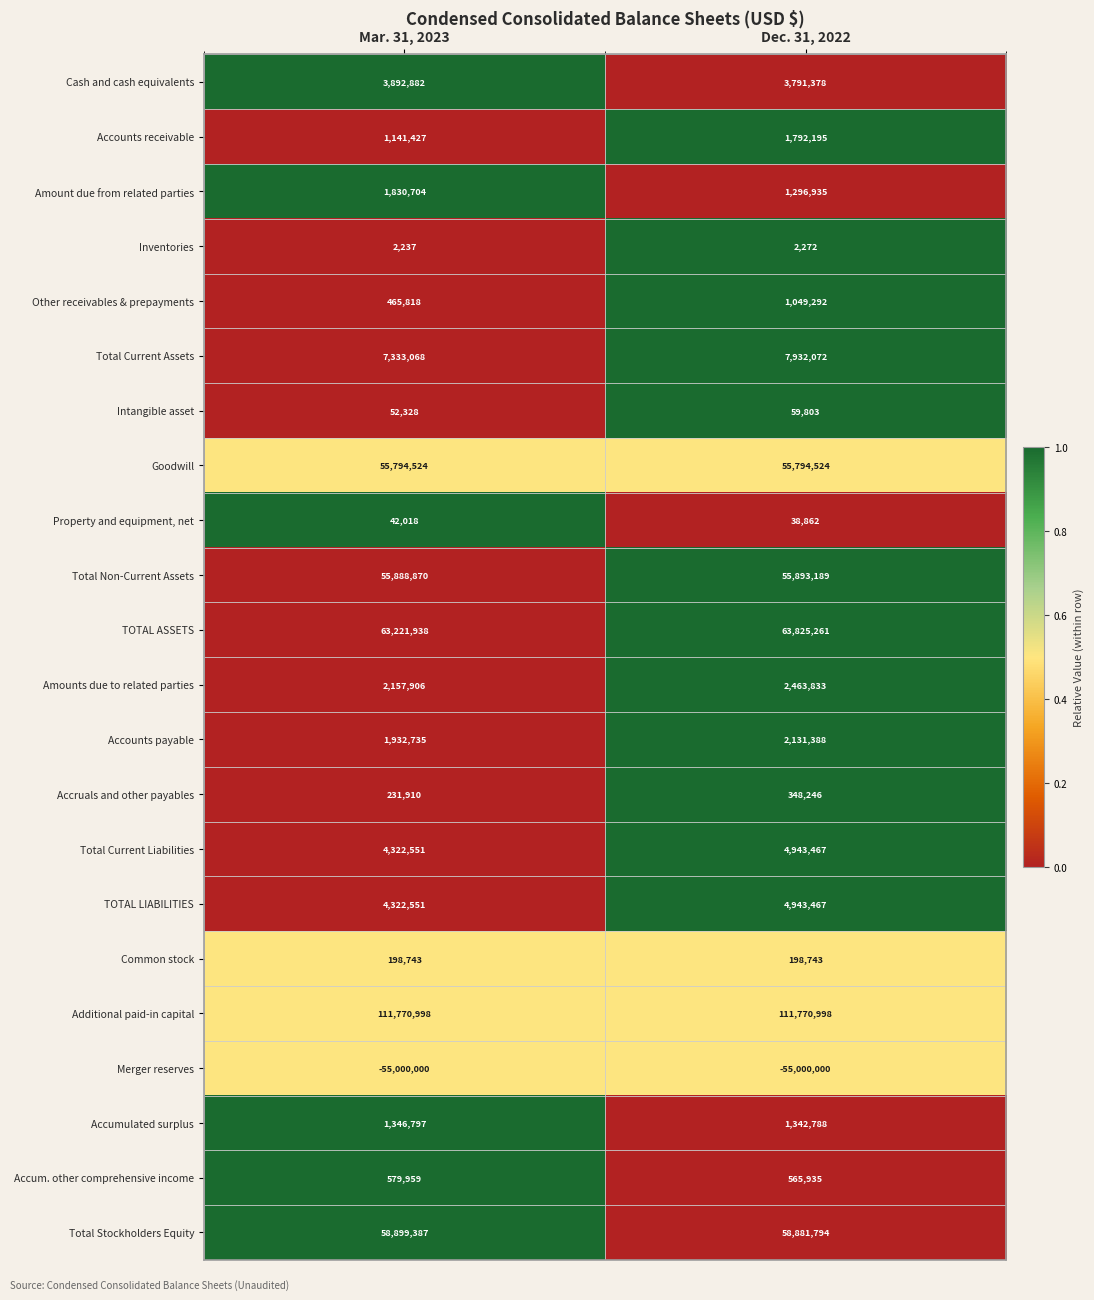

What is the difference between the Accumulated surplus values at Mar. 31, 2023 and Dec. 31, 2022?

4009